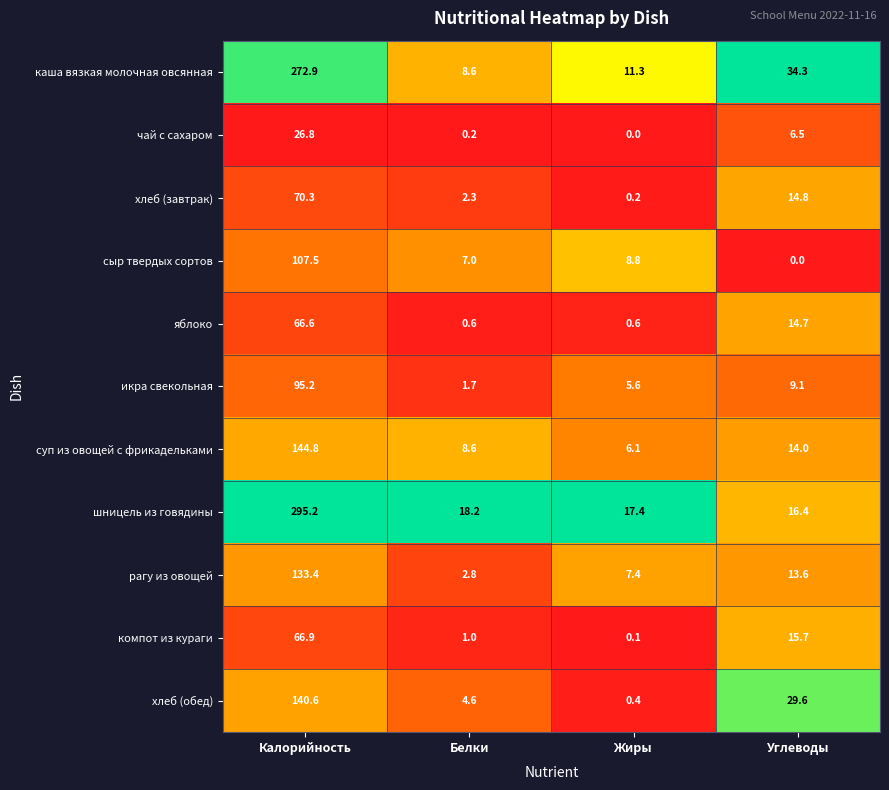

What is the maximum value for икра свекольная?

95.2